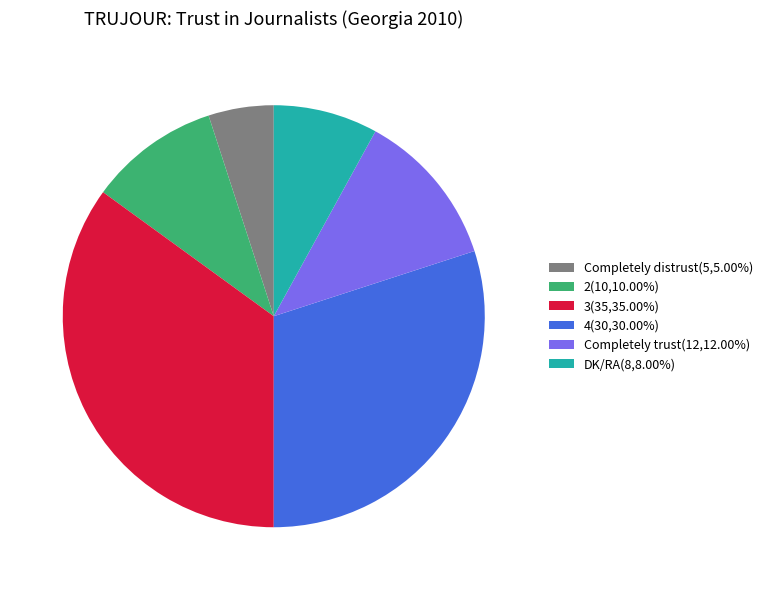

Which slice is the smallest?

Completely distrust